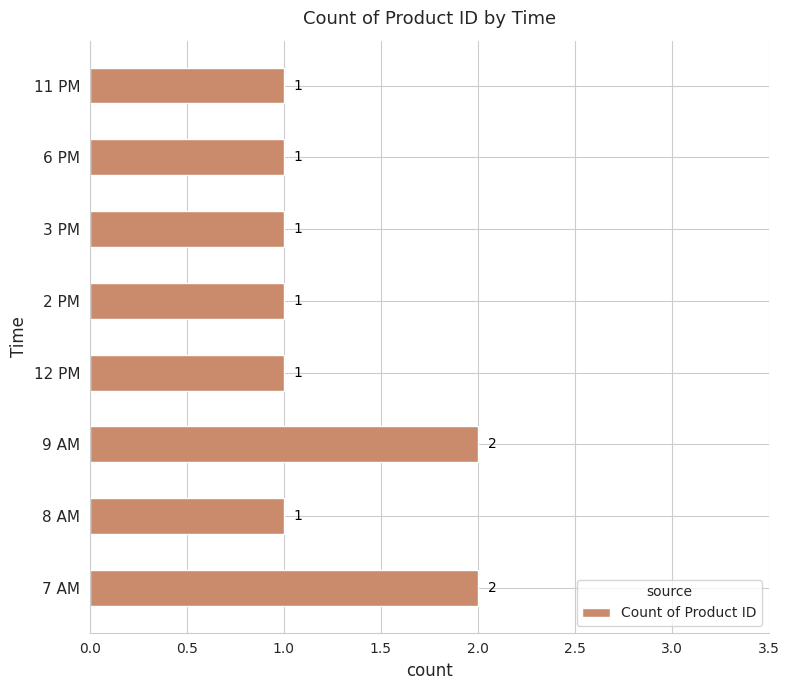

What is the ratio of the value at 2 PM to the value at 3 PM?

1.0